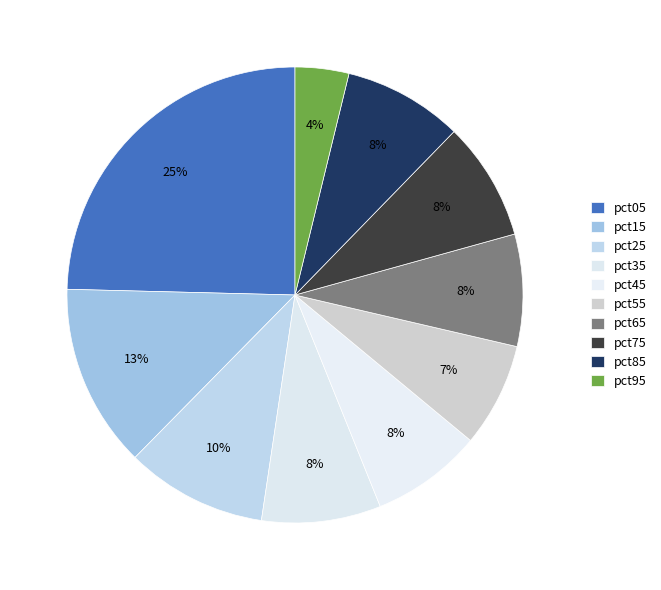

Does pct05 account for over 50% of the chart?

No